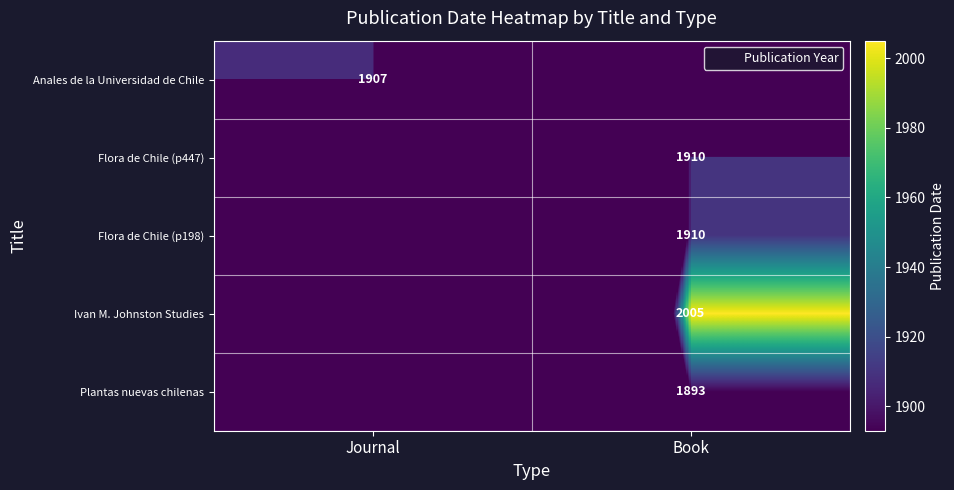

Is it true that Flora de Chile (p198) equals 2887 at Book?

False